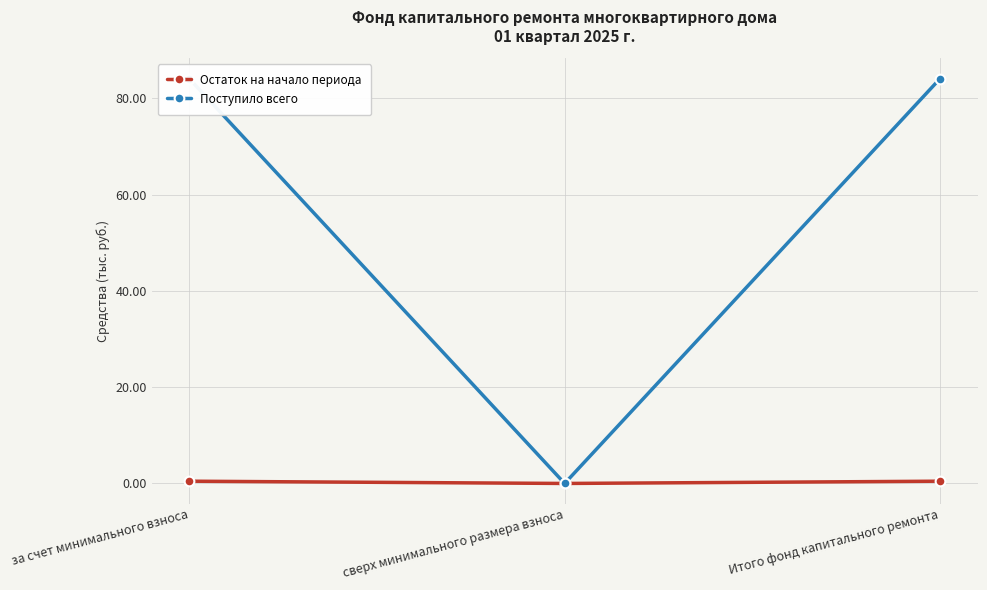

Is it true that Остаток на начало периода equals 0.5 at за счет минимального взноса?

True